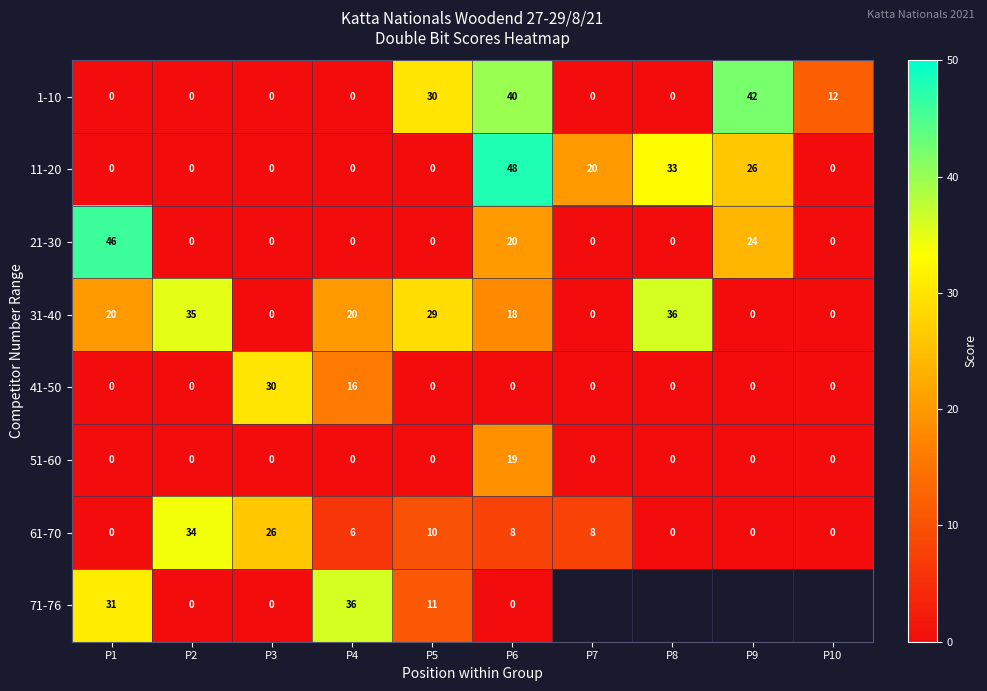

What is the difference between the highest and lowest values at P3?

30